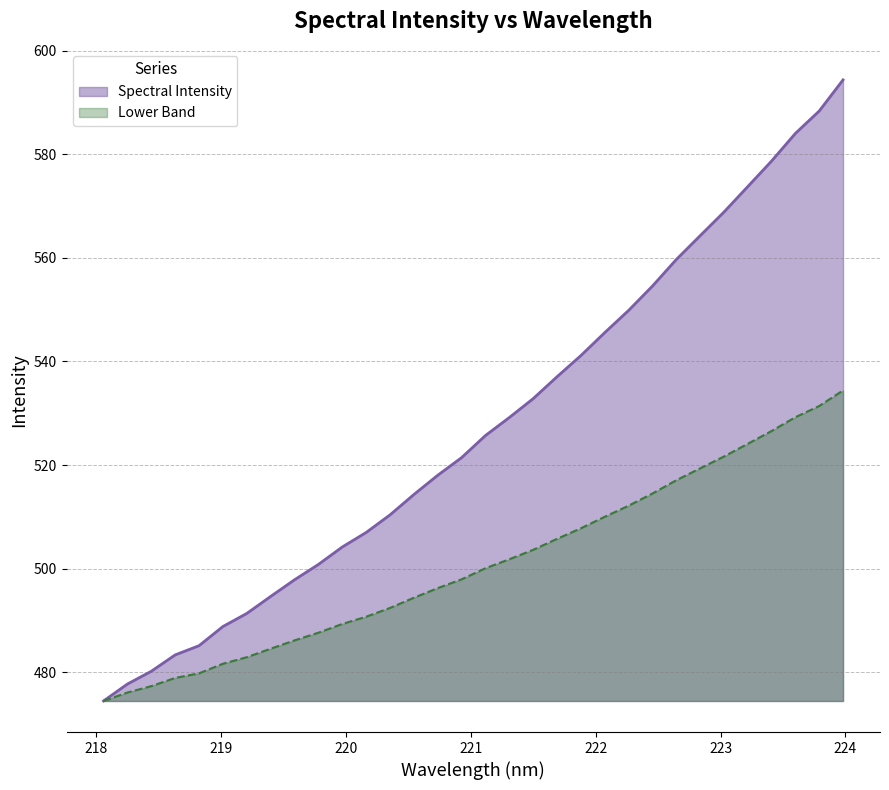

What is the smallest value displayed?

474.5